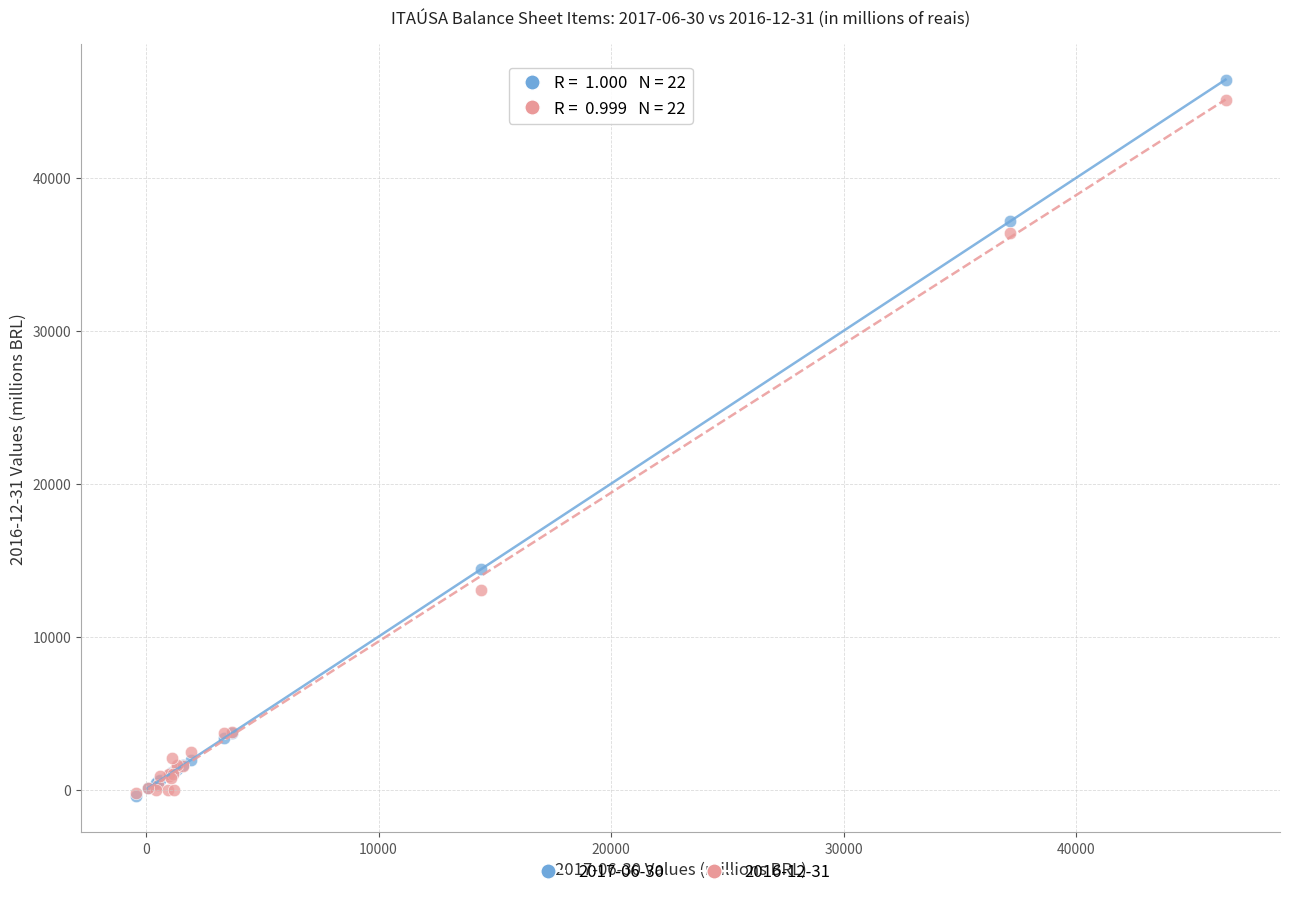

Across all series, what Y value is closest to 22979?

14397